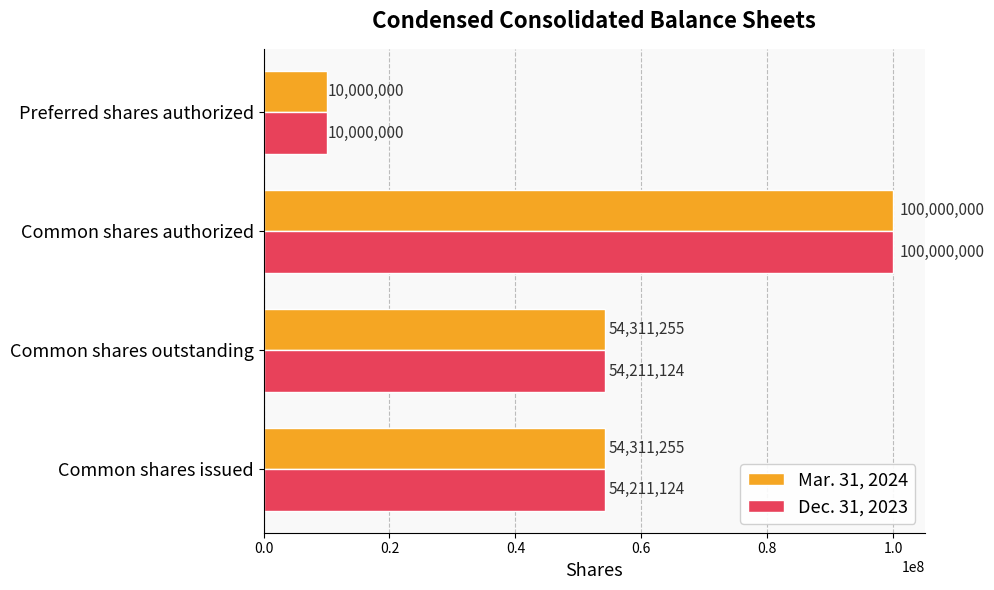

List the series in order of their overall mean, highest first.

Mar. 31, 2024, Dec. 31, 2023